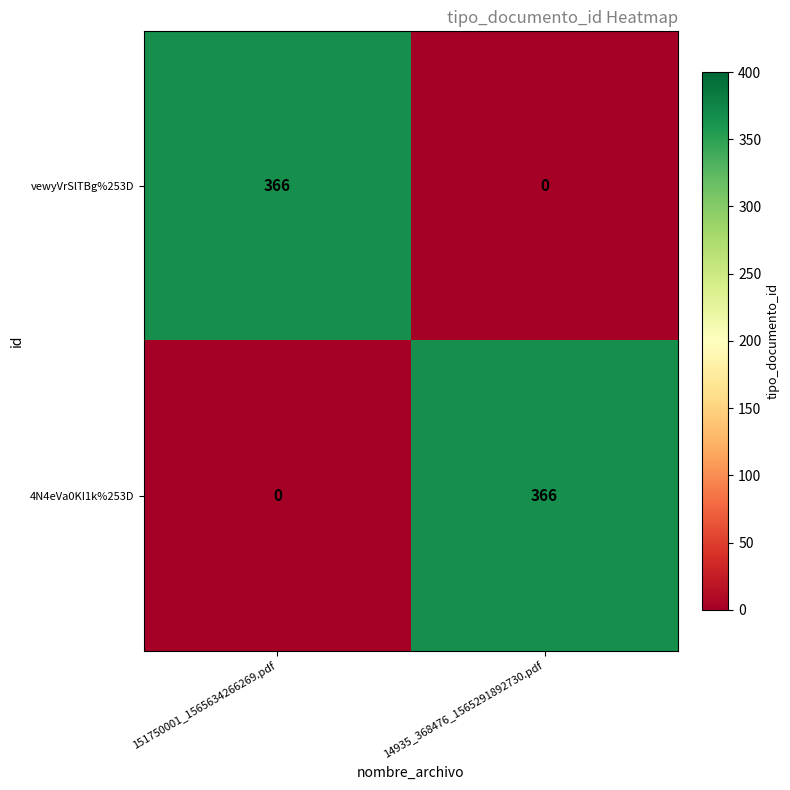

Which category has the lowest value in the vewyVrSlTBg%253D series?

14935_368476_1565291892730.pdf